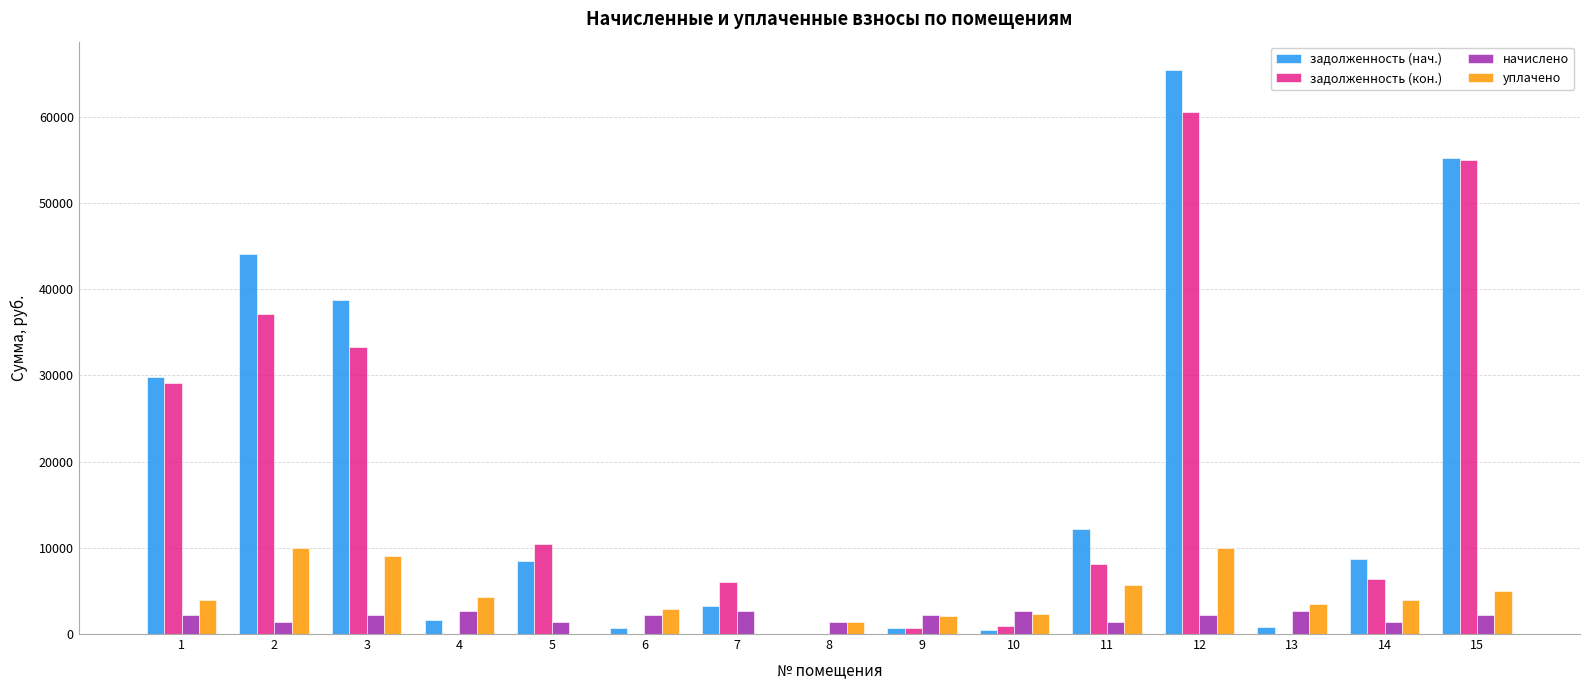

What is the average value of the задолженность (кон.) series?

16506.6